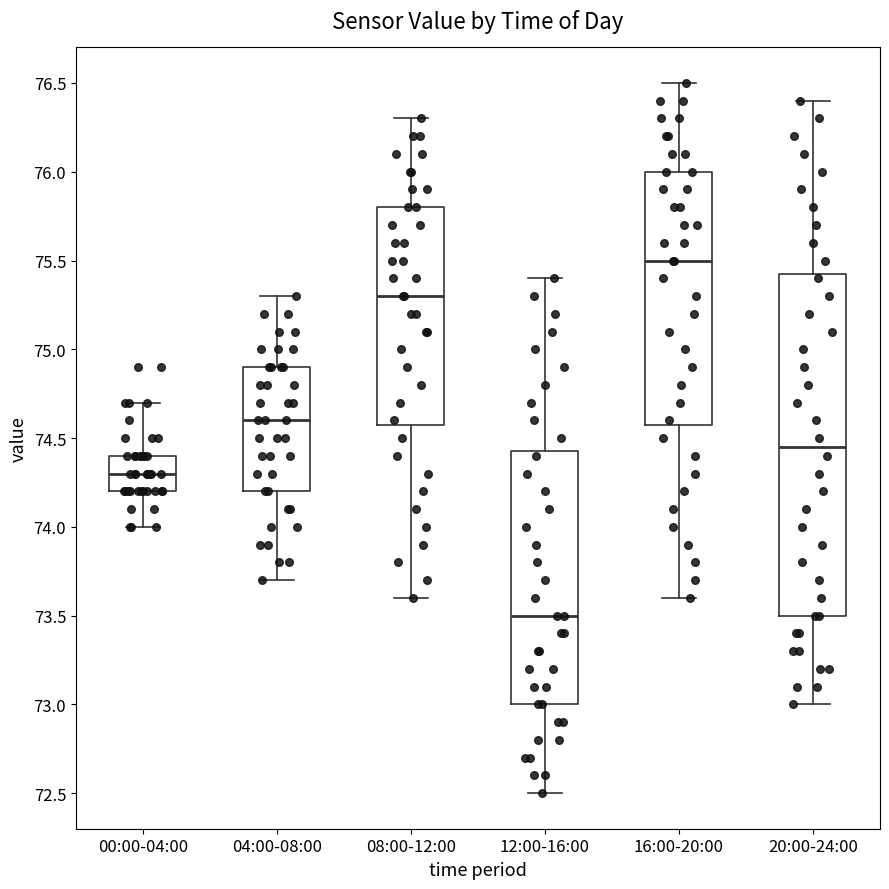

Where does the median line of the box for 00:00-04:00 sit on the y-axis? The values are not printed on the chart, so give them approximately, as read against the axis.

74.30